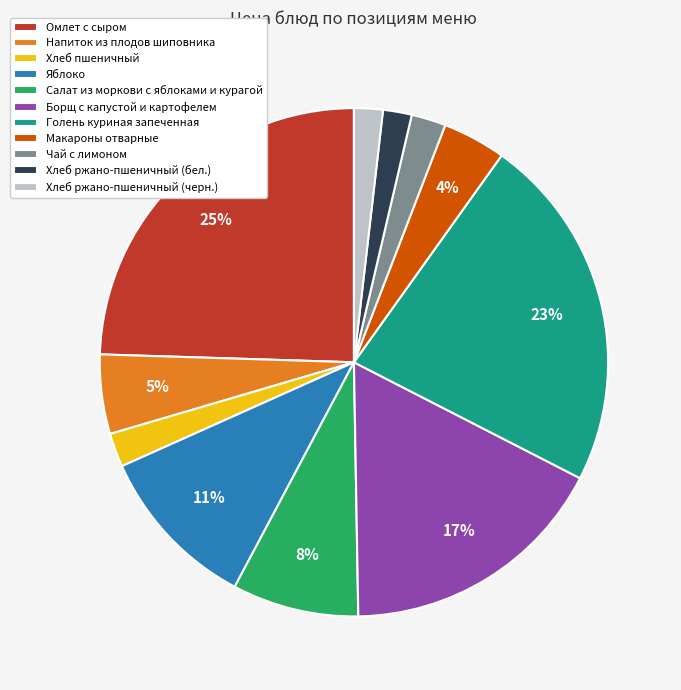

What percentage is the Борщ с капустой и картофелем slice, to the nearest percent?

17%